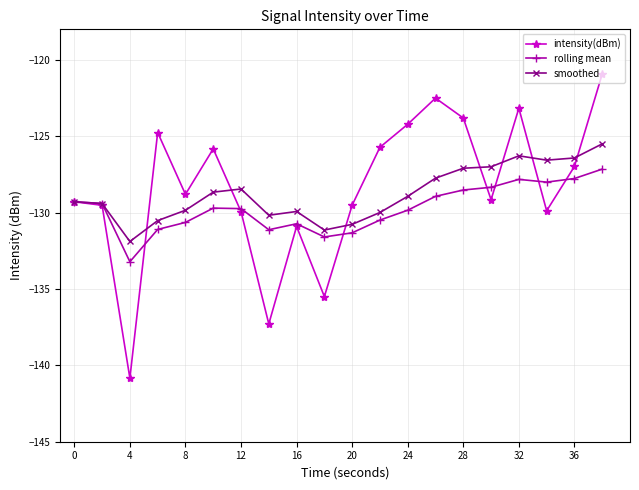

Rank the series by their maximum value, from highest to lowest.

intensity(dBm), smoothed, rolling mean